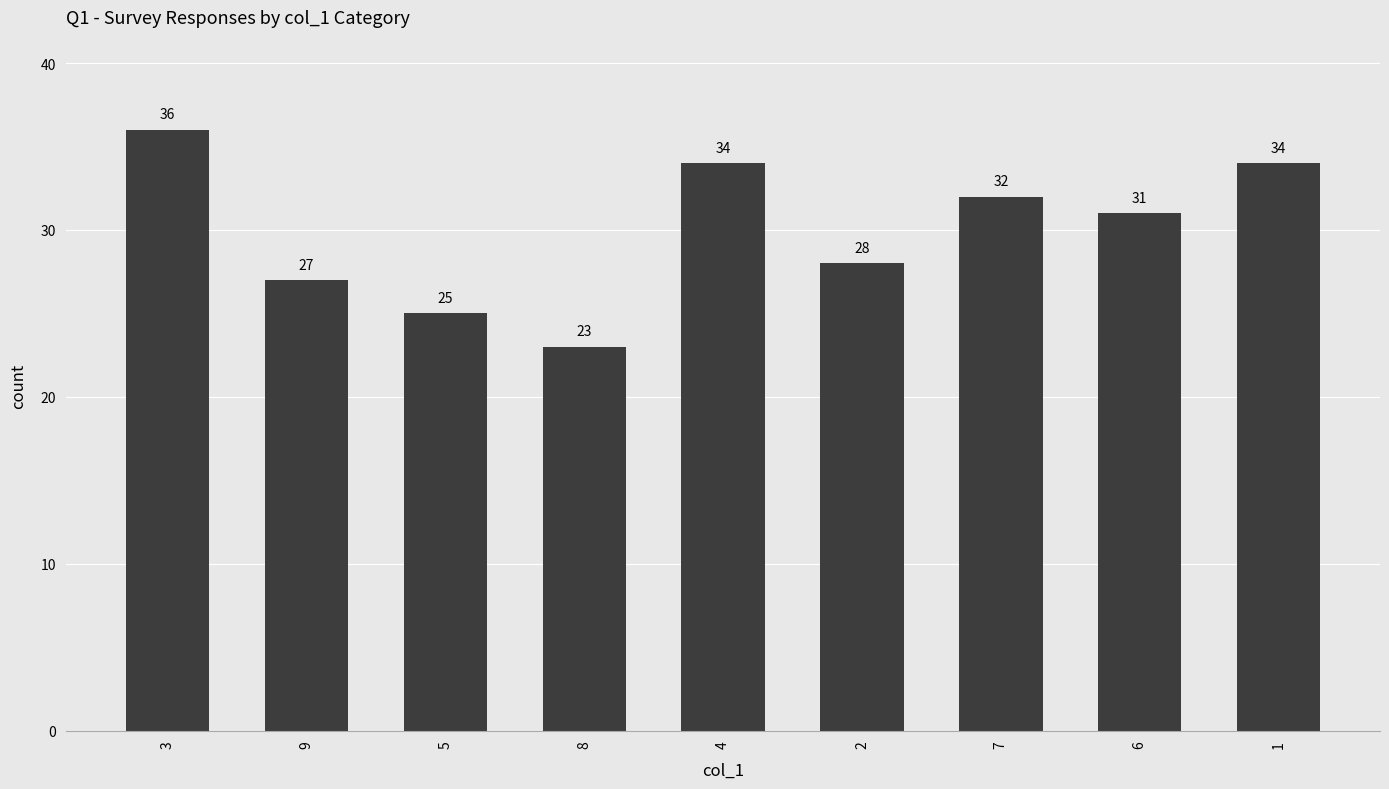

What is the change in value from 3 to 8?

-13